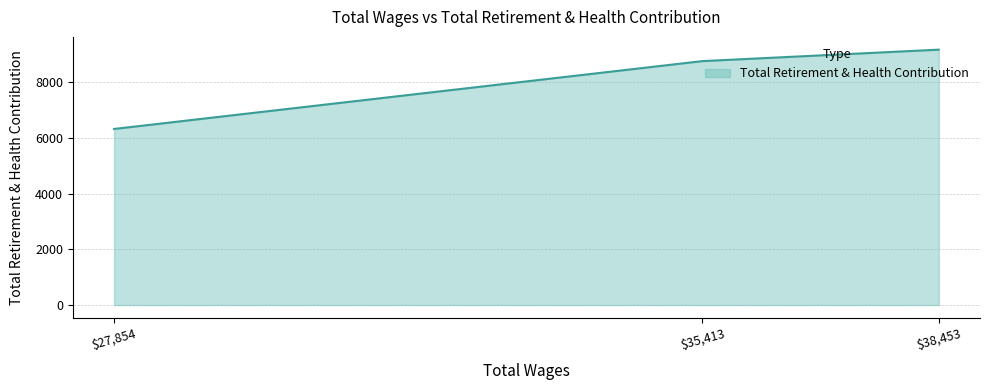

At which category does the chart reach its peak across all series?

$38,453